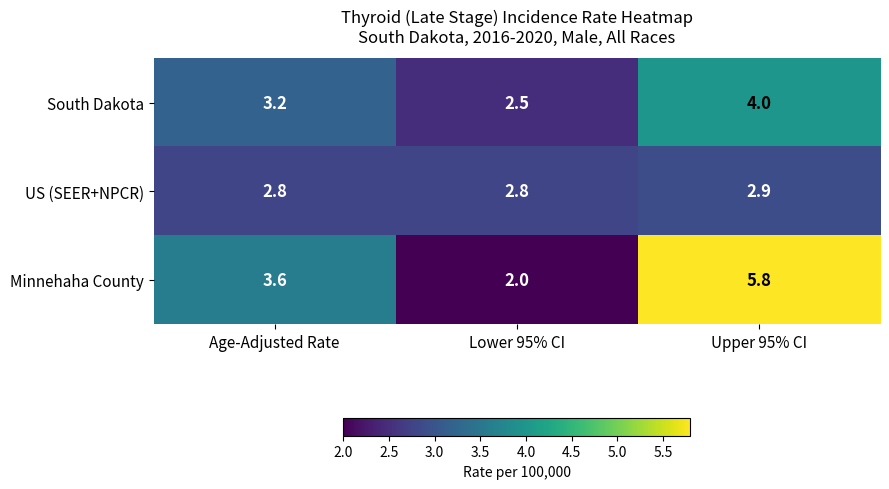

What is the sum of all South Dakota values?

9.7